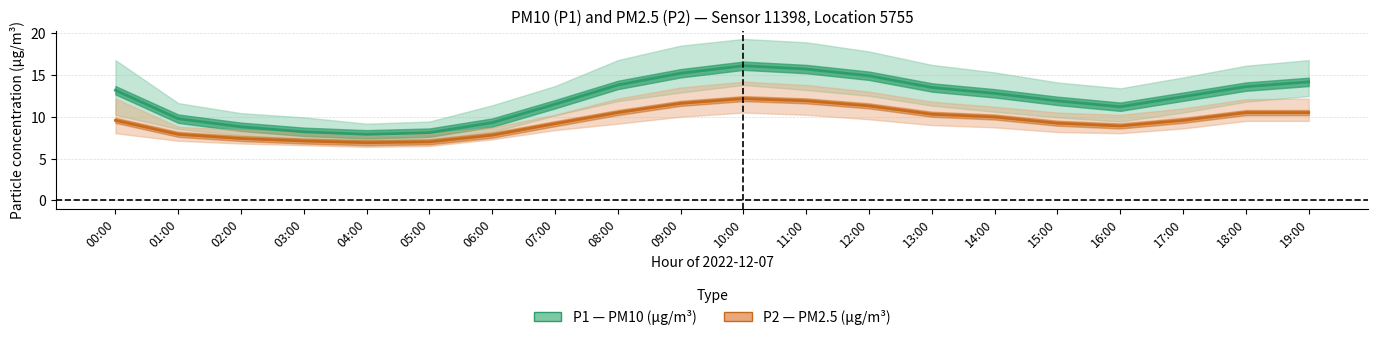

True or false: P2_upper has more than 0 points higher than both neighbors.

True